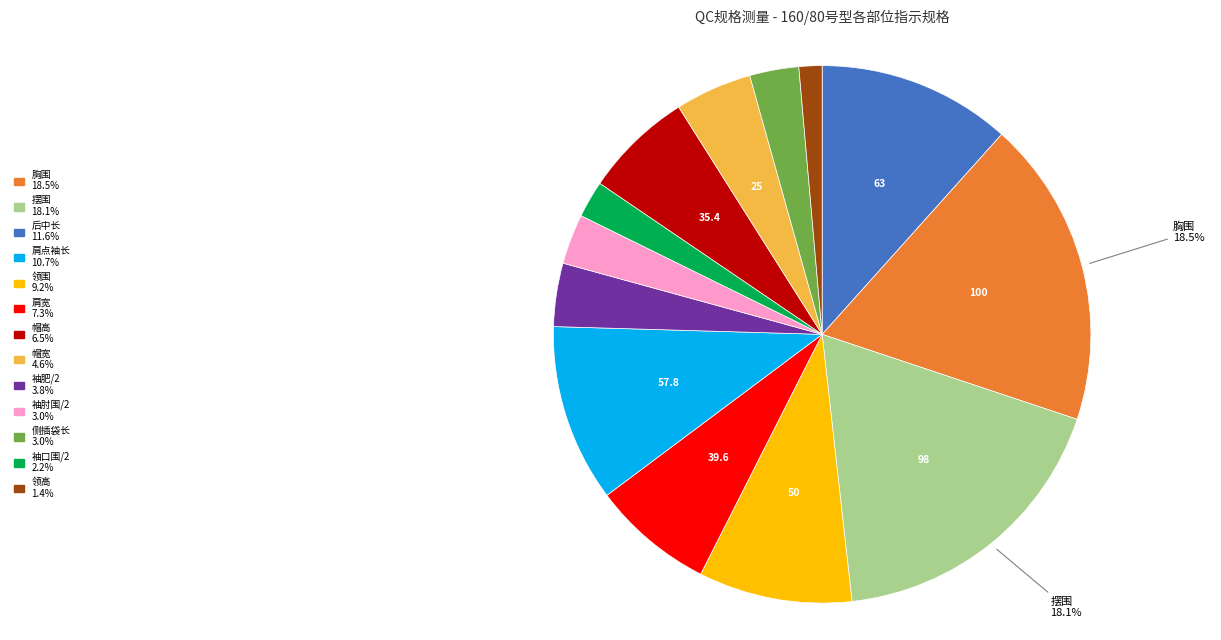

Is 帽宽 4.6% the majority of the pie?

No